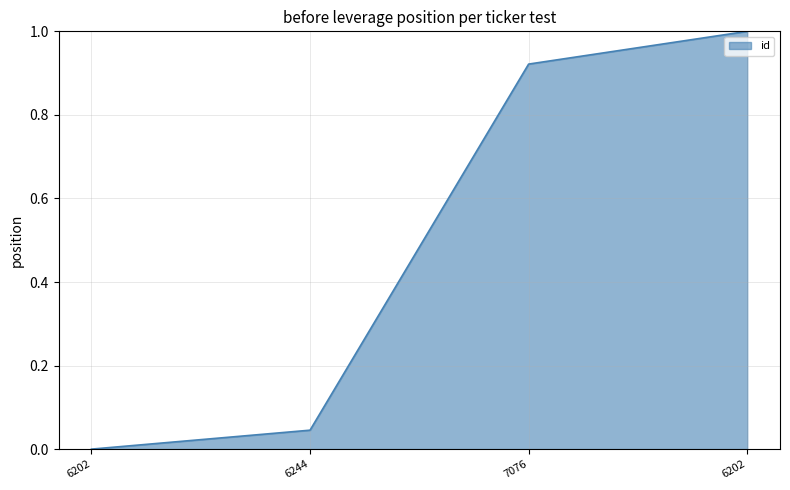

Is it true that the value at 7076 is 0.9?

True